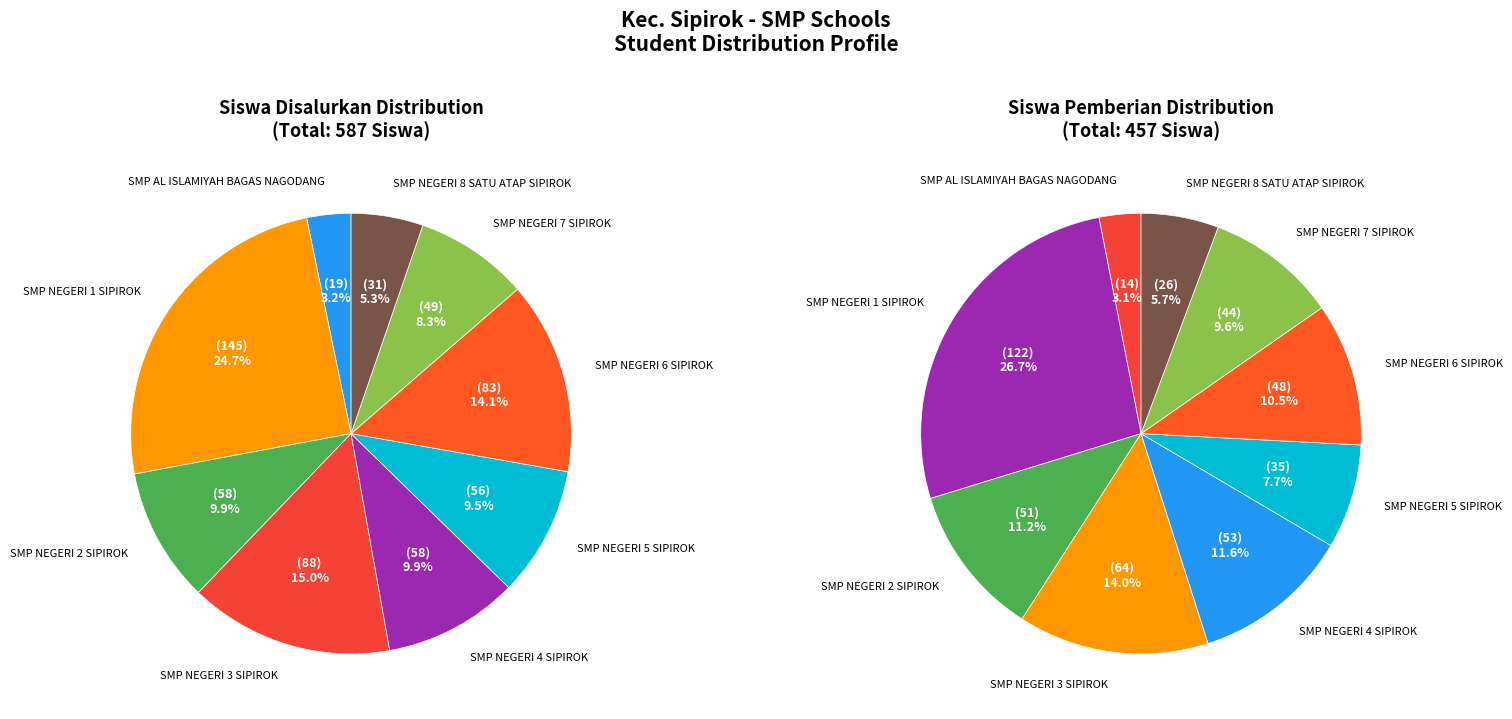

How many slices are in this pie chart?

9